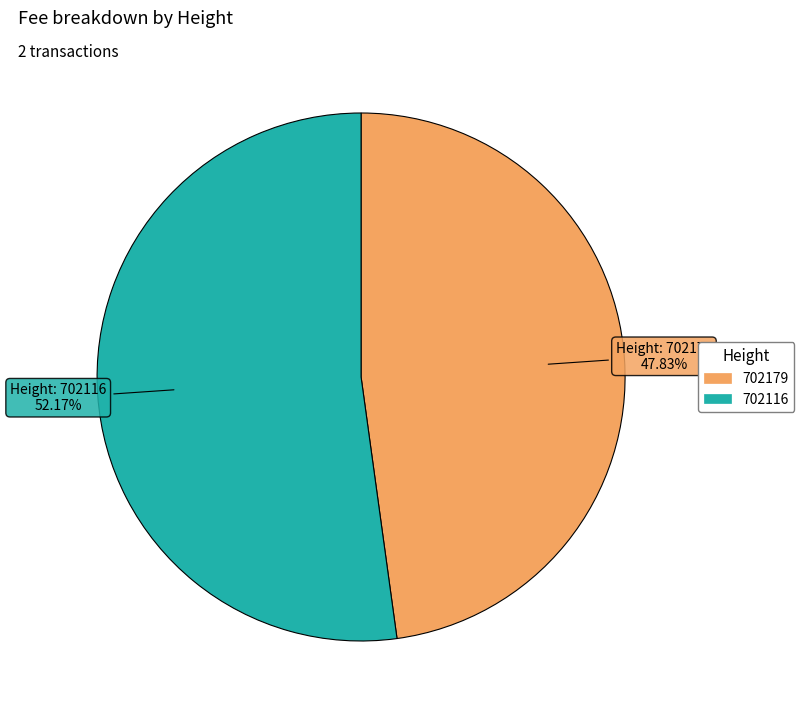

To the nearest percent, what is the difference between the largest and smallest slice percentages?

4%